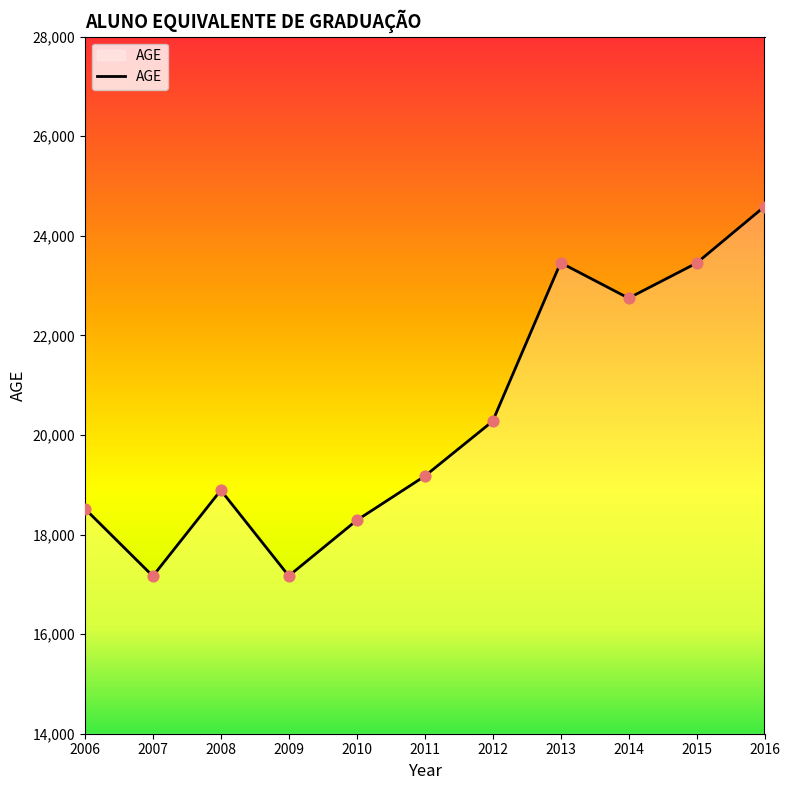

Between 2012 and 2015, which is larger?

2015